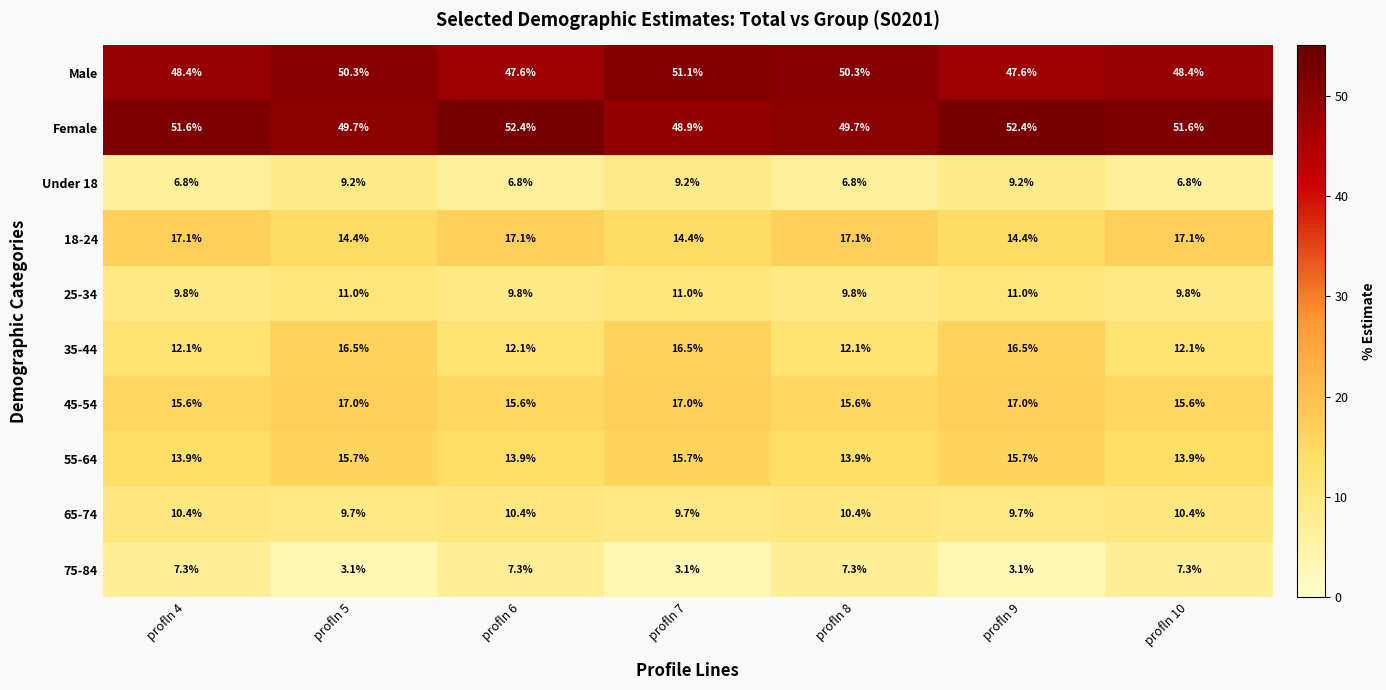

The value of 65-74 at profln 4 is 10.4. True or false?

True